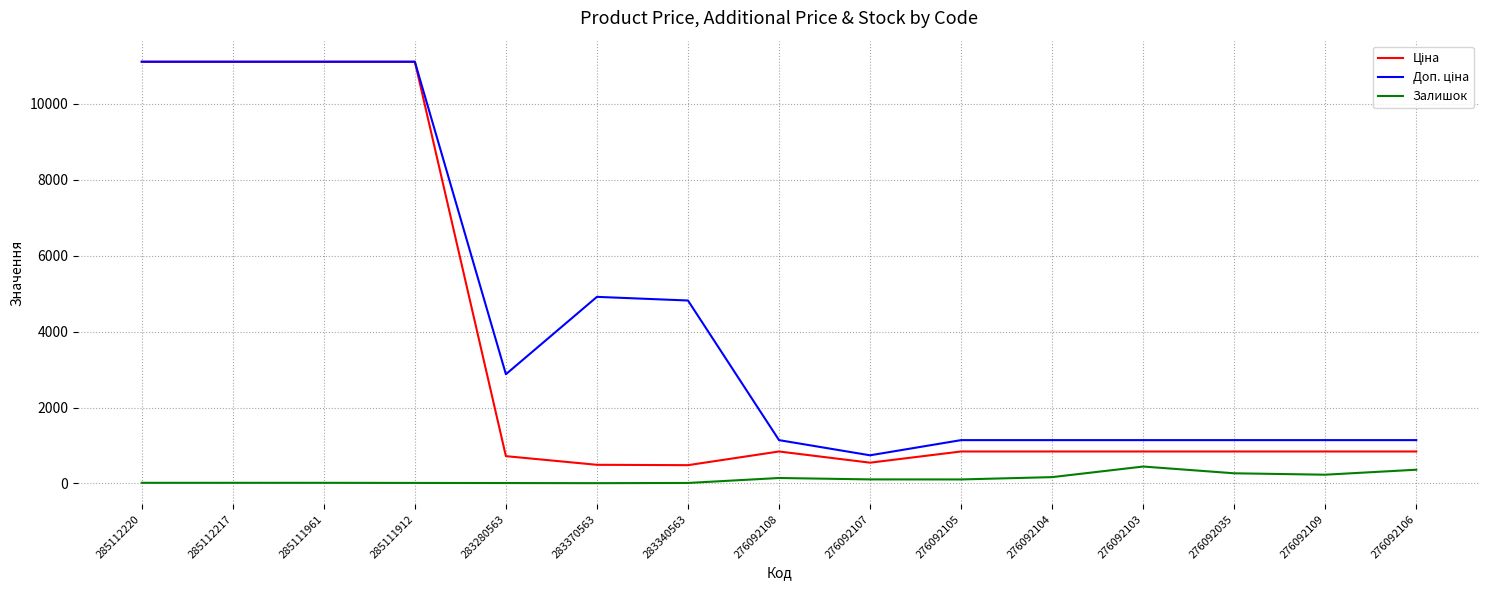

How many lines are shown in the chart?

3